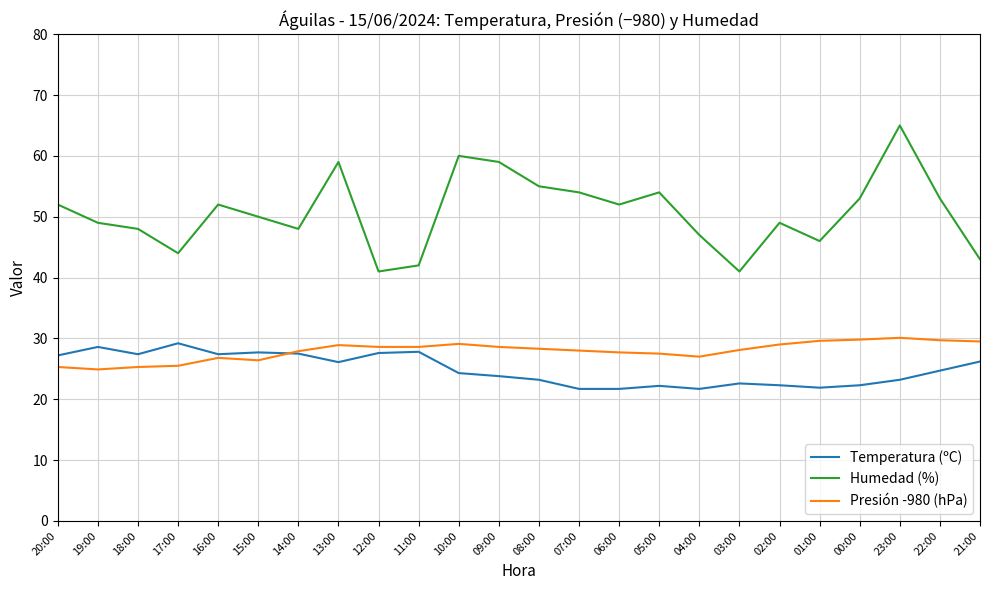

True or false: Humedad (%) and Presión -980 (hPa) cross at least once.

False